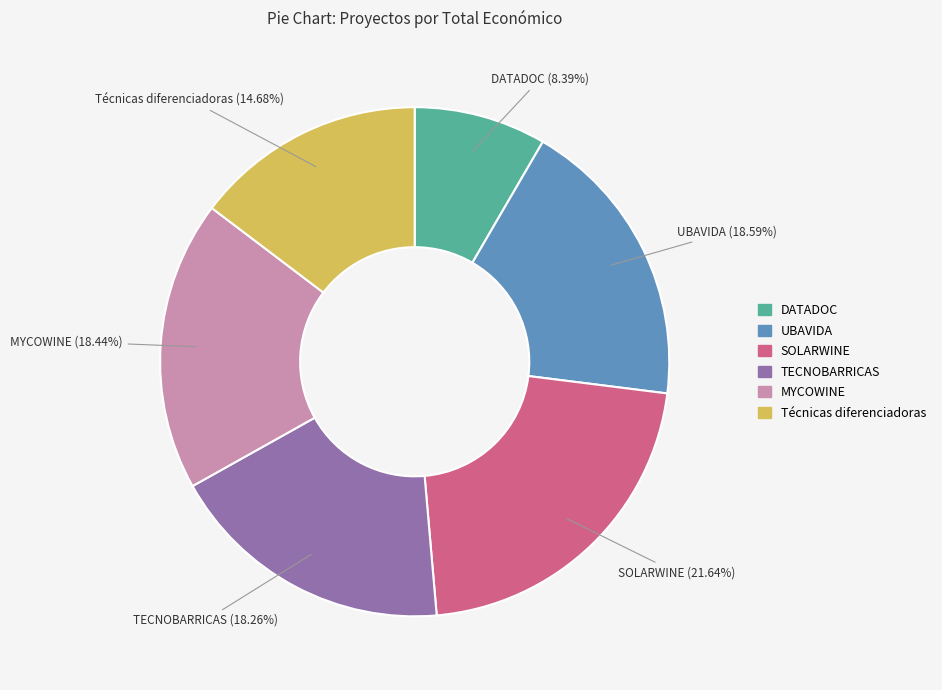

To the nearest percent, what is the difference between the largest and smallest slice percentages?

13%